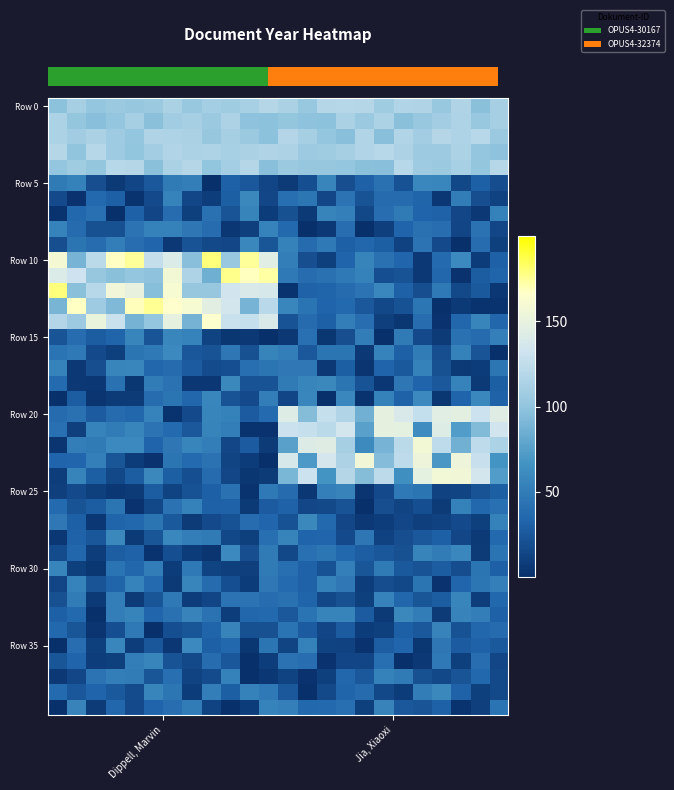

Count the number of categories in the chart.

24